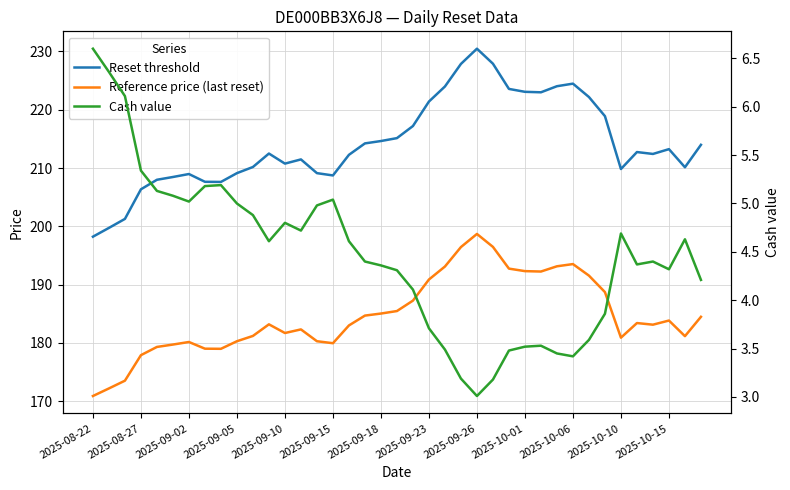

True or false: Reset threshold and Cash value cross at least once.

False